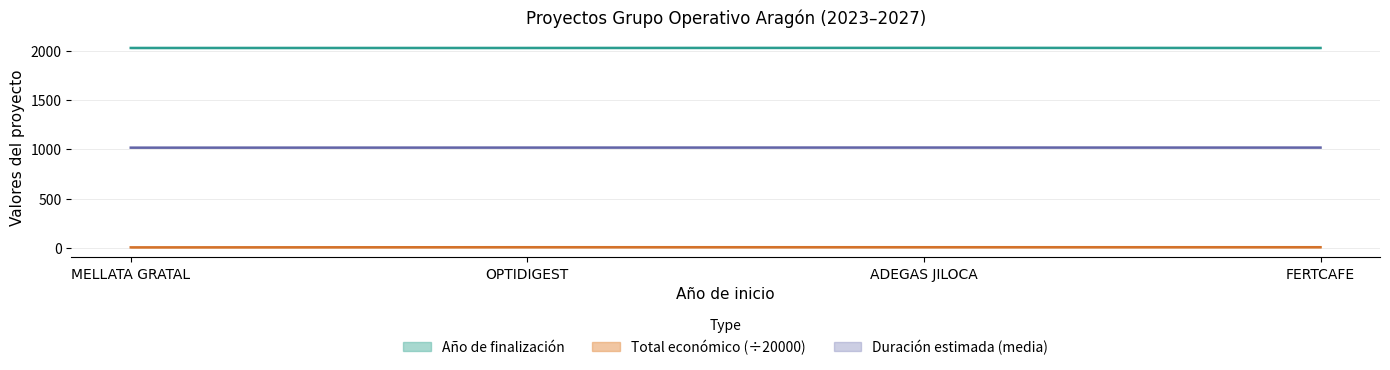

True or false: Total económico and Año de finalización intersect in this chart.

False